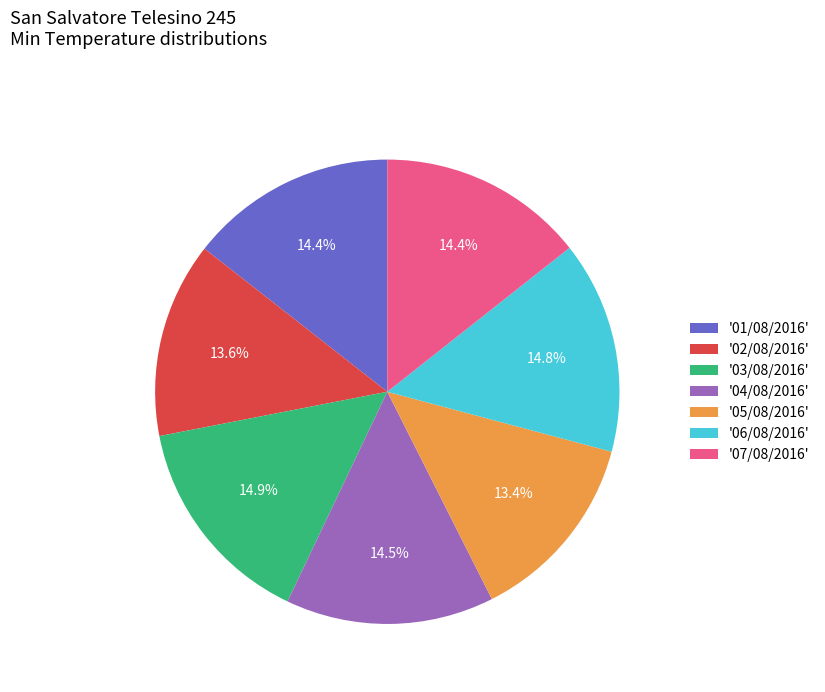

How many segments does this pie chart have?

7